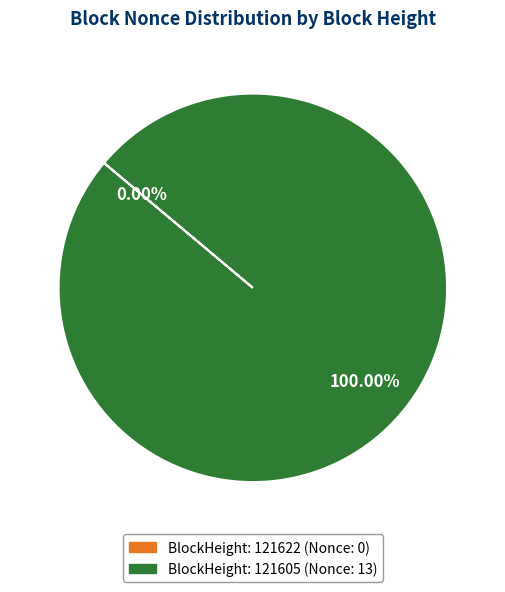

What percentage is the 121605 slice, to the nearest percent?

100%